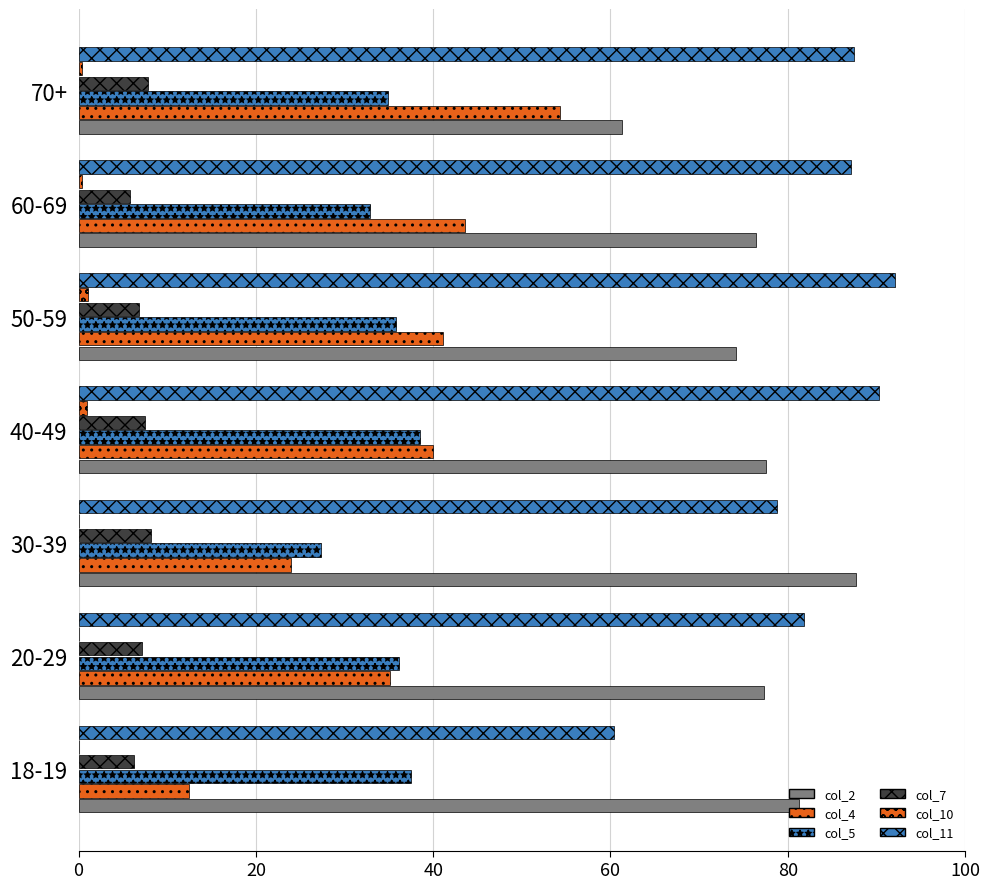

Which series has the largest total across all categories?

col_11